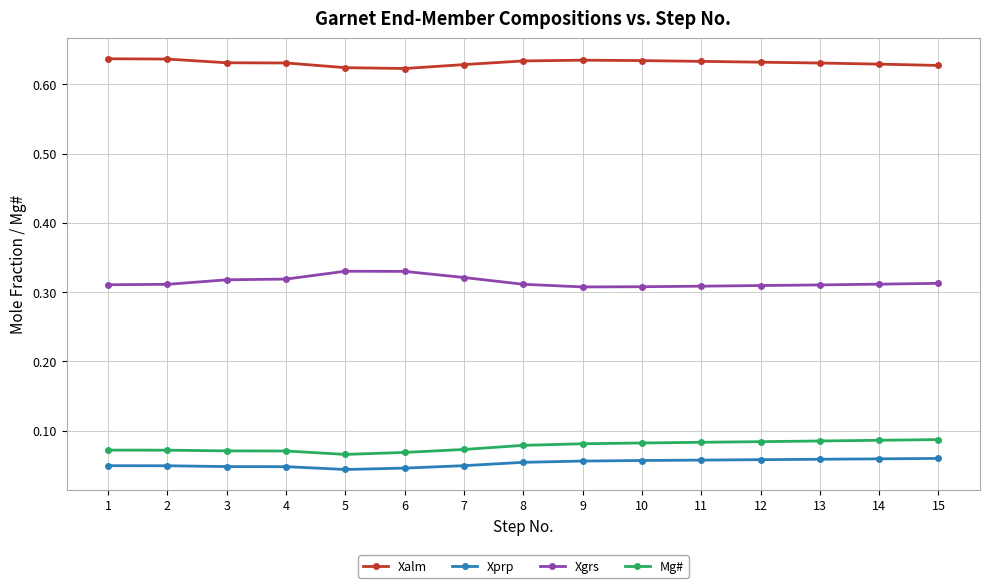

True or false: Xalm and Mg# cross at least once.

False